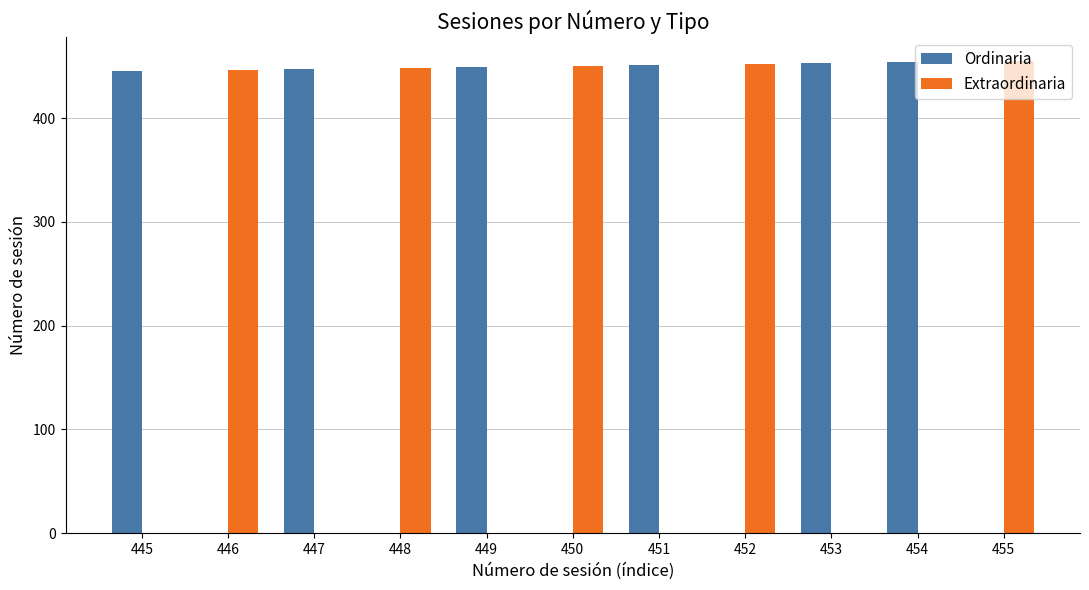

Does the chart contain stacked bars?

No